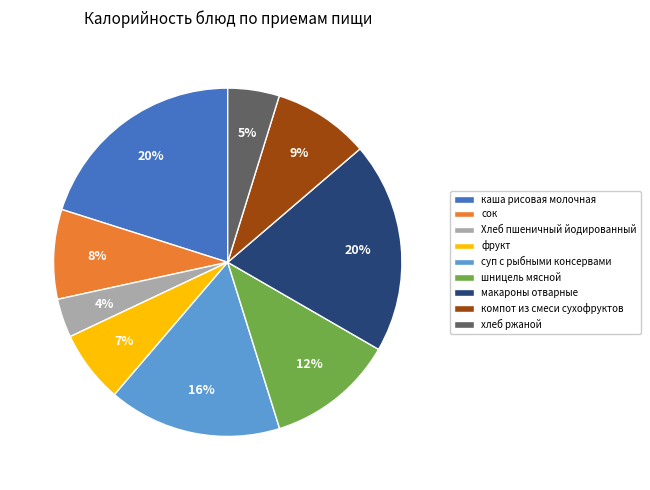

To the nearest percent, what is the combined percentage of сок and каша рисовая молочная?

28%